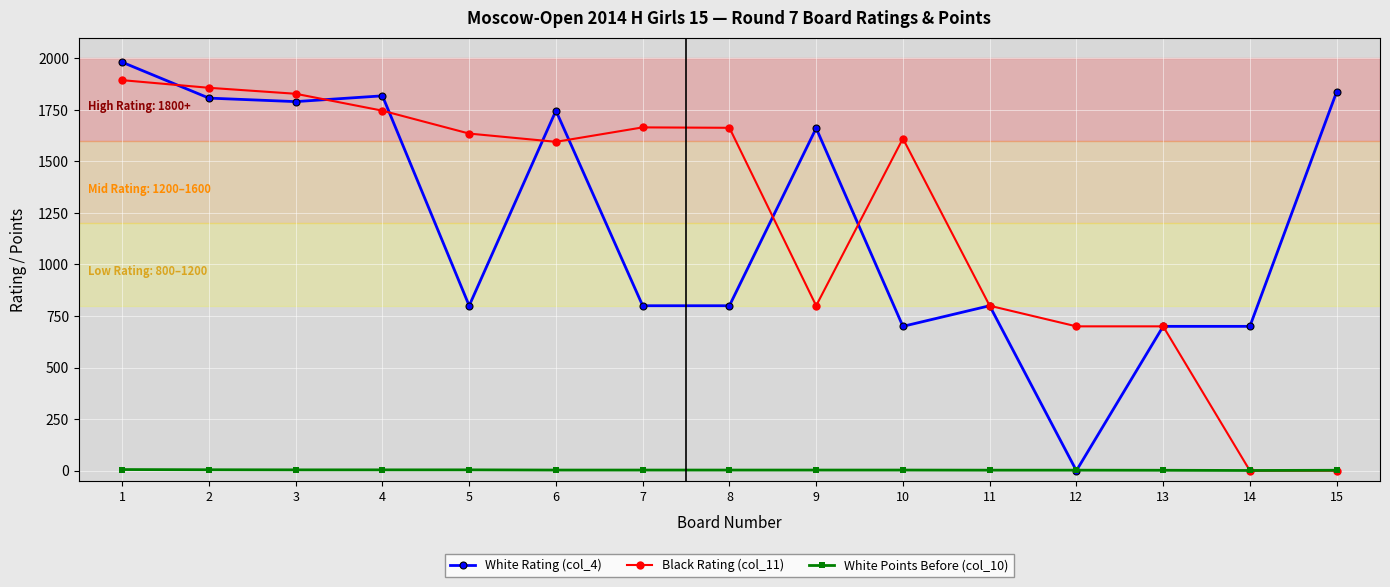

What is the total value across all series at 6?

3344.0